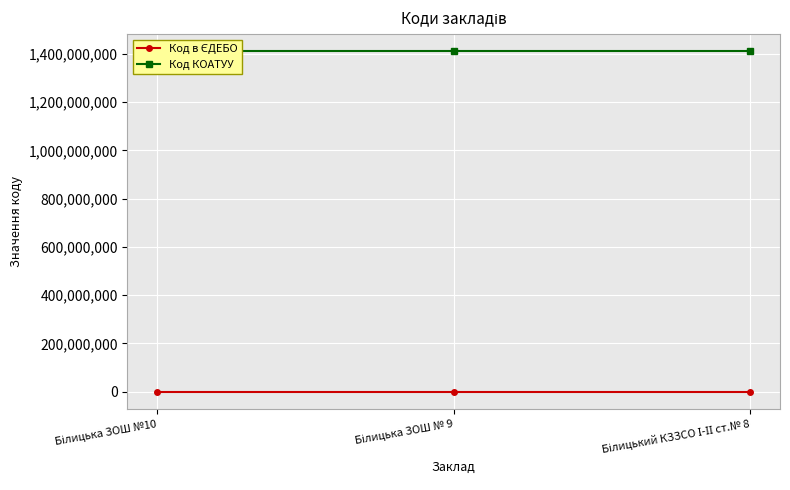

Between Білицька ЗОШ № 9 and Білицький КЗЗСО І-ІІ ст.№ 8, which series saw the biggest shift?

Код в ЄДЕБО